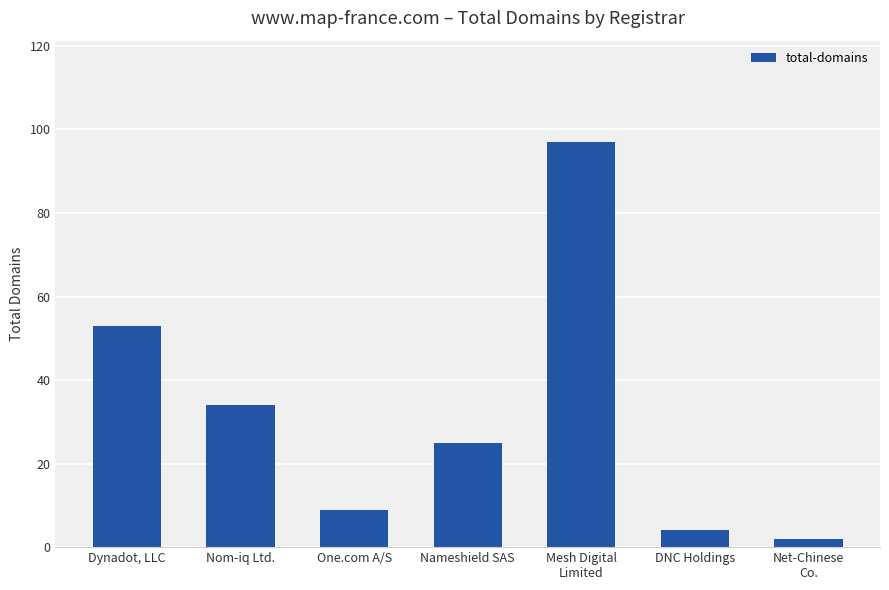

What is the difference between the values at One.com A/S and Dynadot, LLC?

44